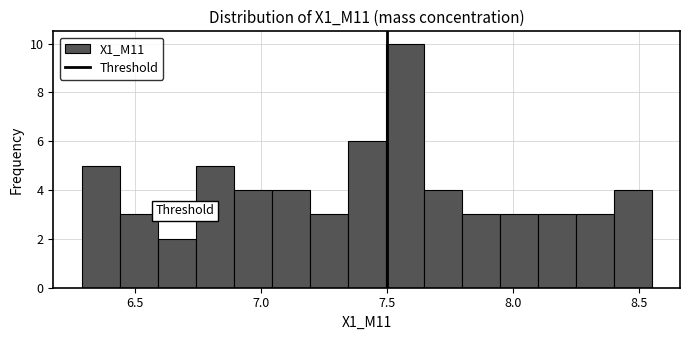

Read against the x-axis, roughly where is the centre of the tallest bar?

7.55